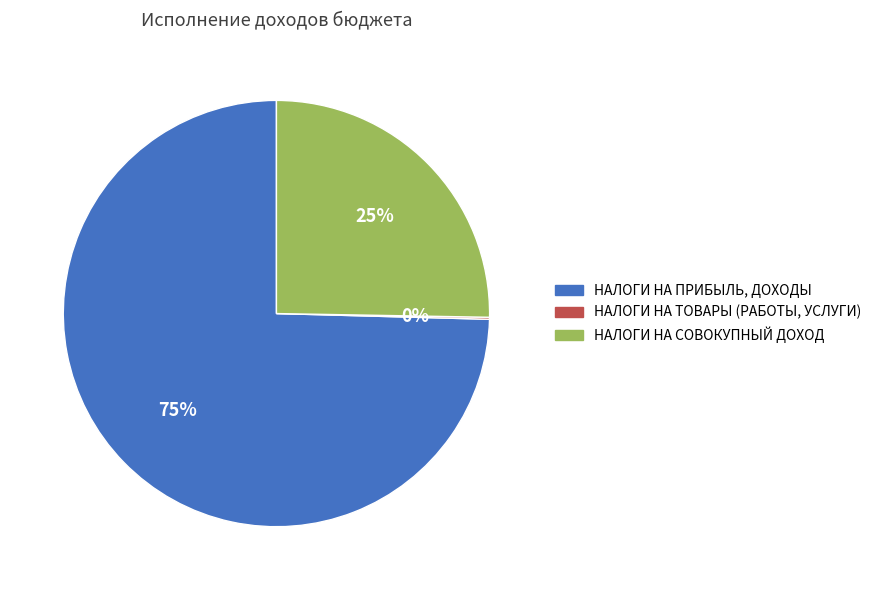

To the nearest percent, what portion does НАЛОГИ НА СОВОКУПНЫЙ ДОХОД represent?

25%